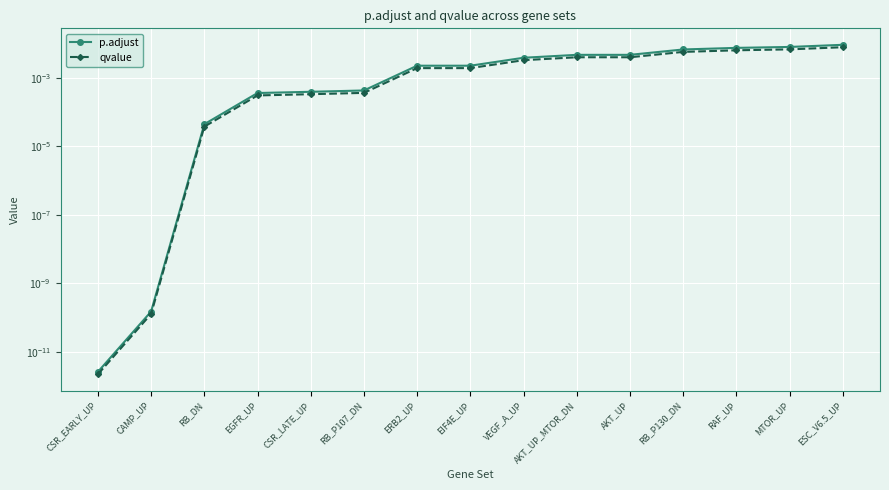

Rank the categories by p.adjust value from highest to lowest.

ESC_V6.5_UP, MTOR_UP, RAF_UP, RB_P130_DN, AKT_UP_MTOR_DN, AKT_UP, VEGF_A_UP, ERB2_UP, EIF4E_UP, RB_P107_DN, CSR_LATE_UP, EGFR_UP, RB_DN, CAMP_UP, CSR_EARLY_UP